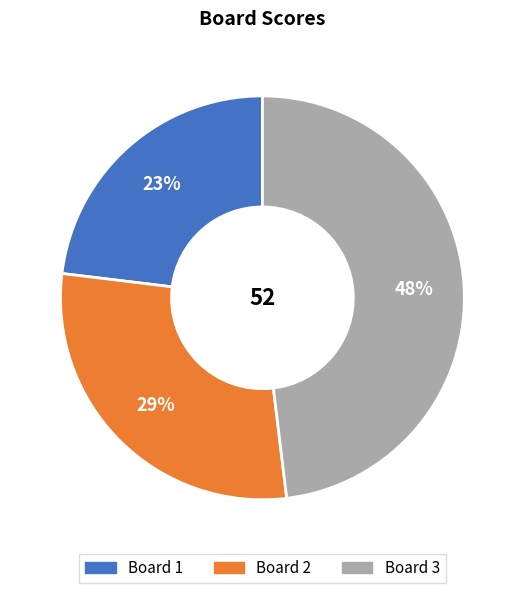

How many slices are in this pie chart?

3